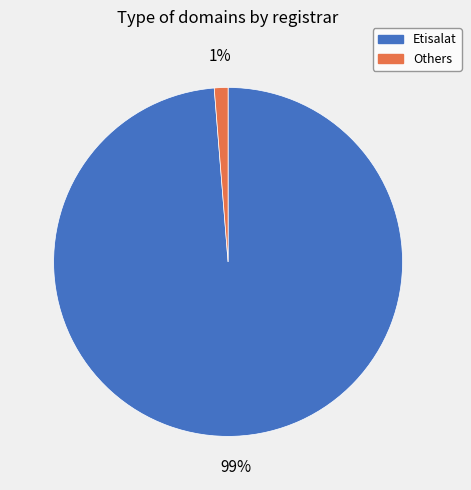

Does any single category account for the majority?

Yes